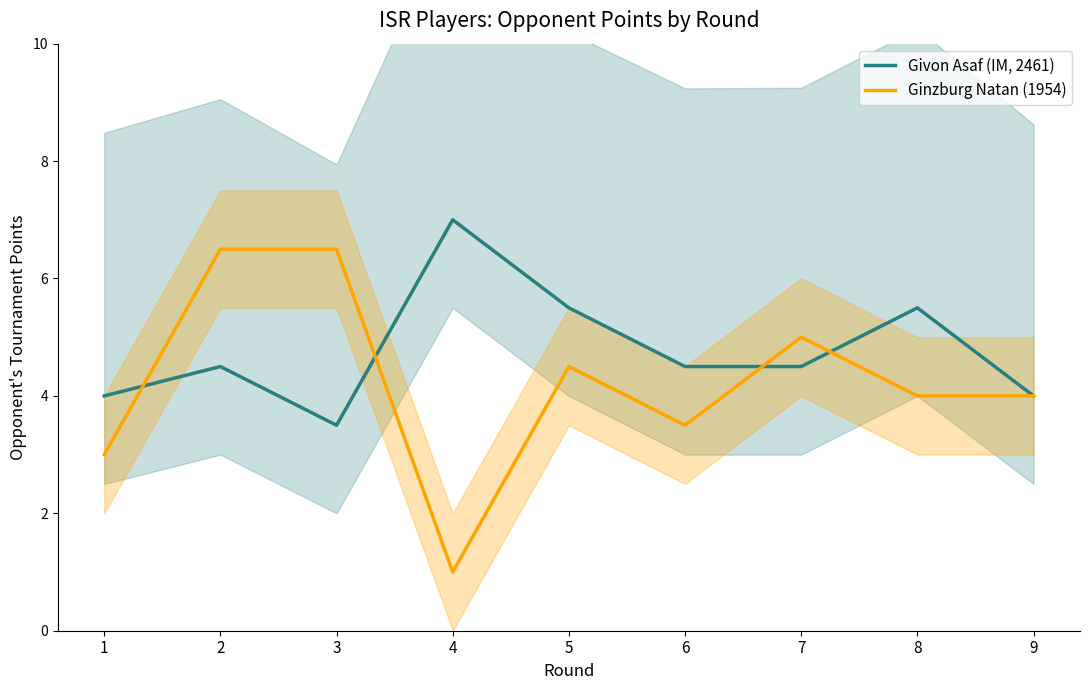

Which series has the largest total across all categories?

Givon Asaf (IM, 2461)